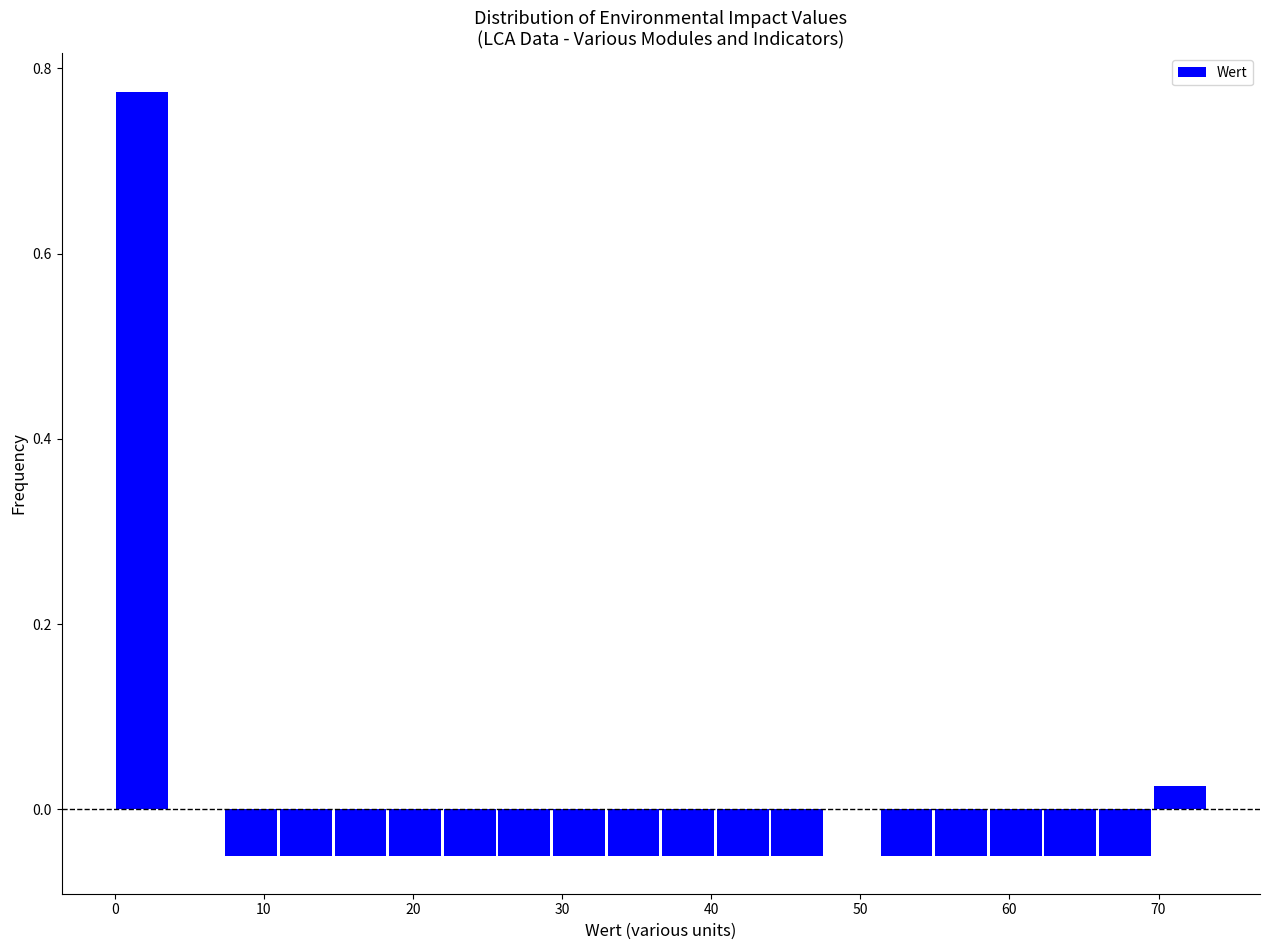

Around what value on the x-axis is the tallest bar? Give the approximate position of its centre, as read against the axis.

2